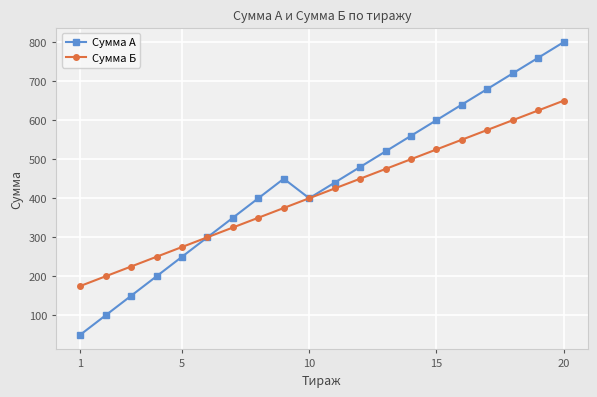

Which series has the widest spread of values?

Сумма А